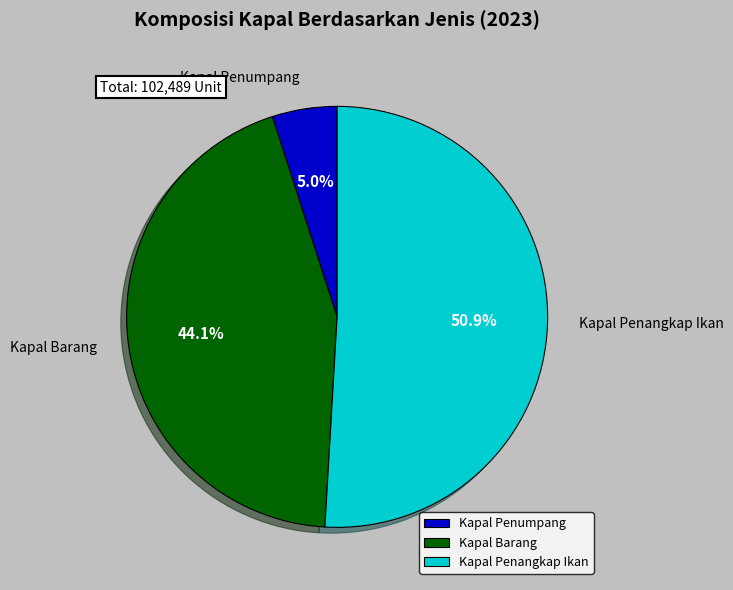

What percentage is the Kapal Penangkap Ikan slice, to the nearest percent?

51%